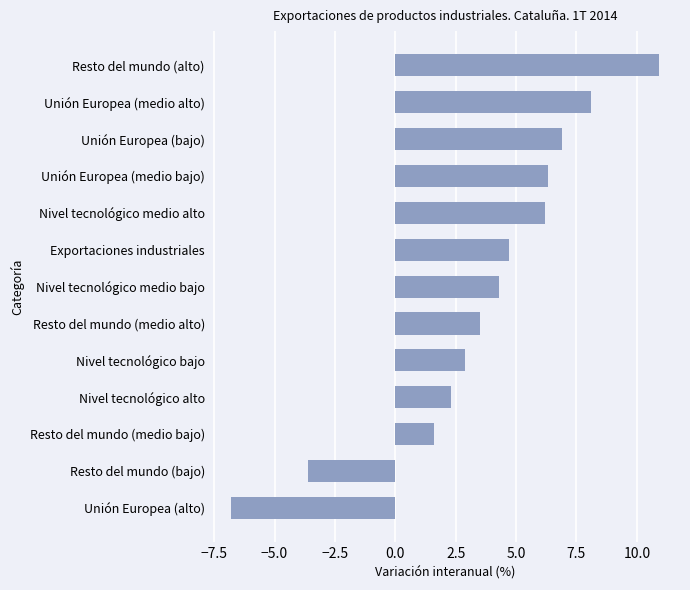

What is the smallest value displayed?

-6.8